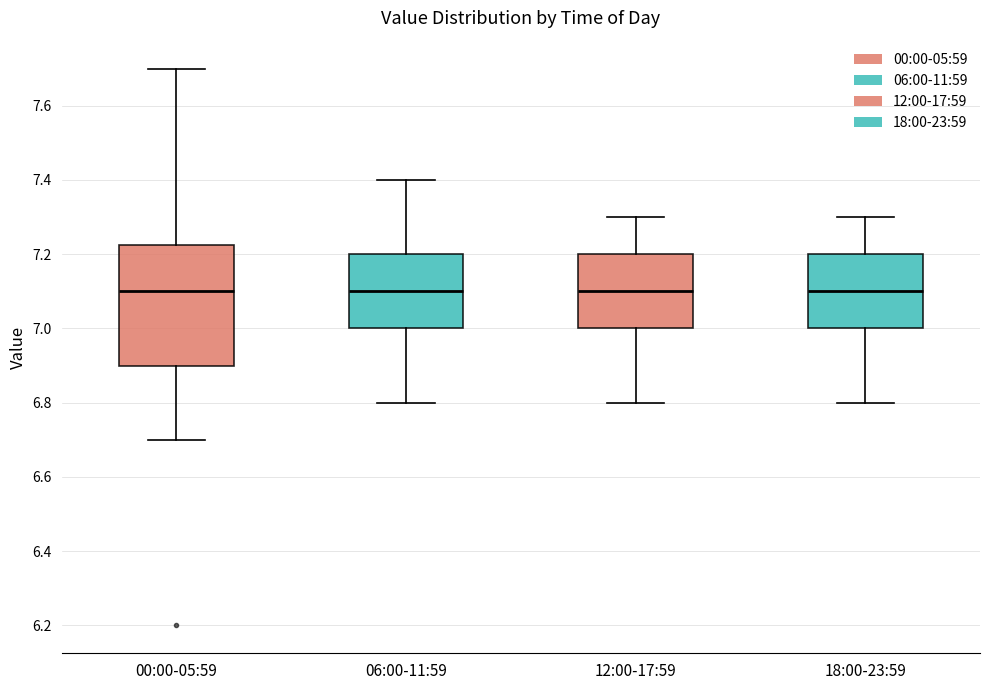

Reading left to right, transcribe this box plot: for each box, give where its median line is, the range the box spans, and where its two whiskers end, as read against the y-axis. The values are not printed on the chart, so give them approximately, as read against the axis.

00:00-05:59: median 7.10, box 6.90 to 7.22, whiskers 6.70 to 7.70
06:00-11:59: median 7.10, box 7.00 to 7.20, whiskers 6.80 to 7.40
12:00-17:59: median 7.10, box 7.00 to 7.20, whiskers 6.80 to 7.30
18:00-23:59: median 7.10, box 7.00 to 7.20, whiskers 6.80 to 7.30